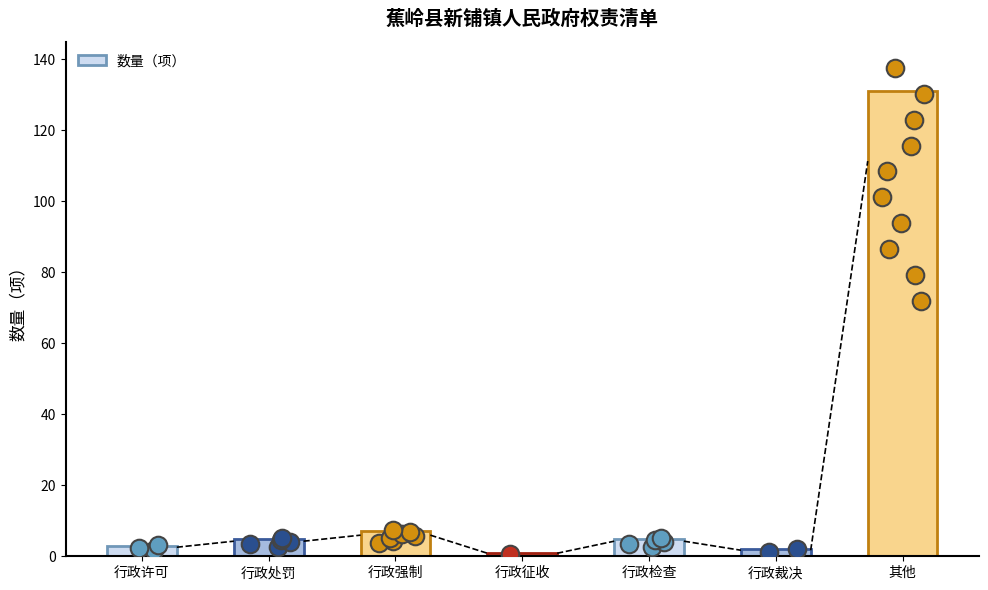

What is the change in value from 行政征收 to 行政检查?

+4